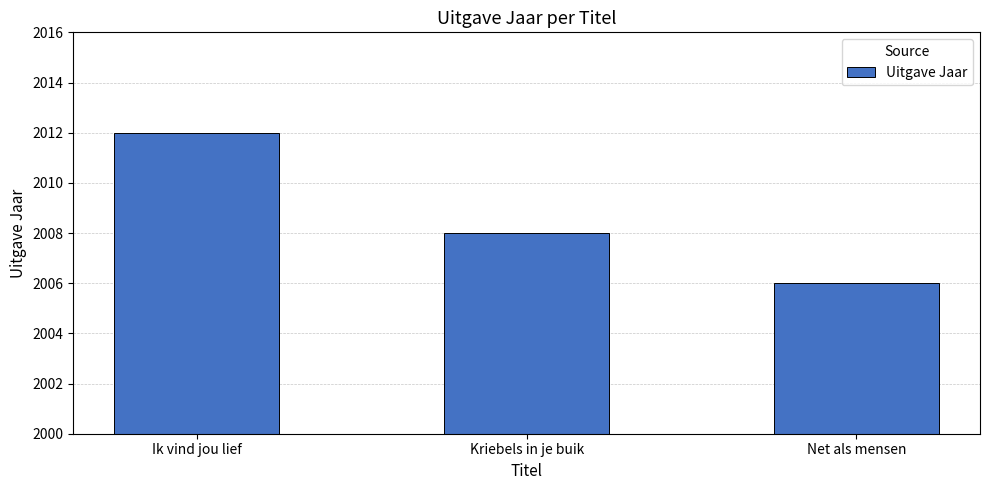

What is the label of the 3rd bar from the right?

Ik vind jou lief